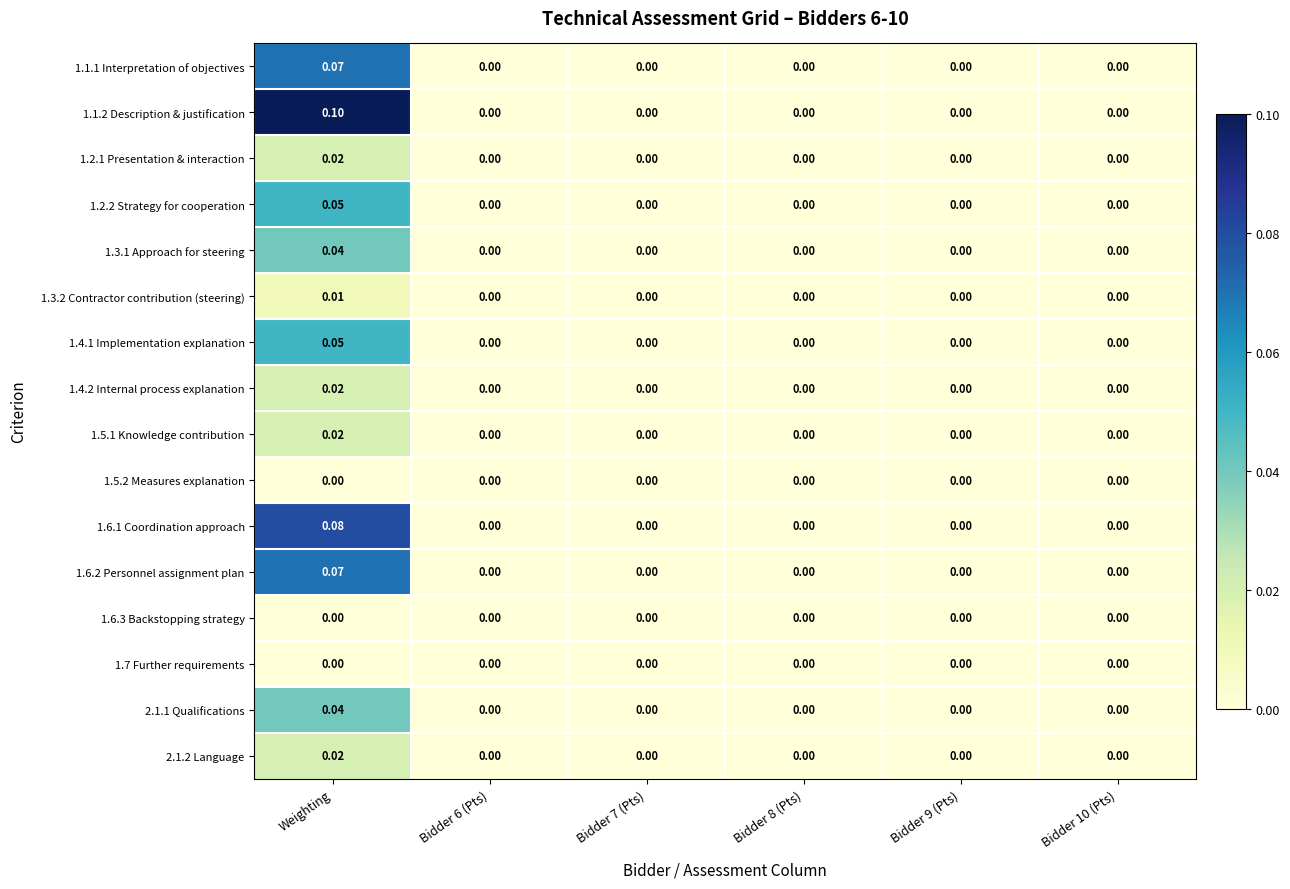

At which category is the sum across all series the highest?

Weighting